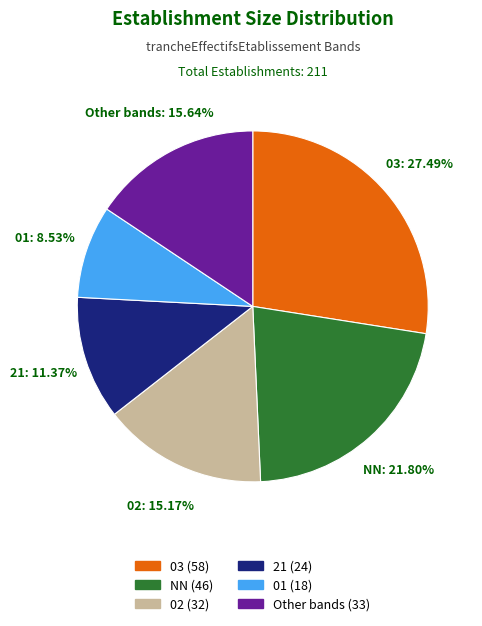

What is the ratio of the value at Other bands (33) to the value at 03 (58)?

0.6